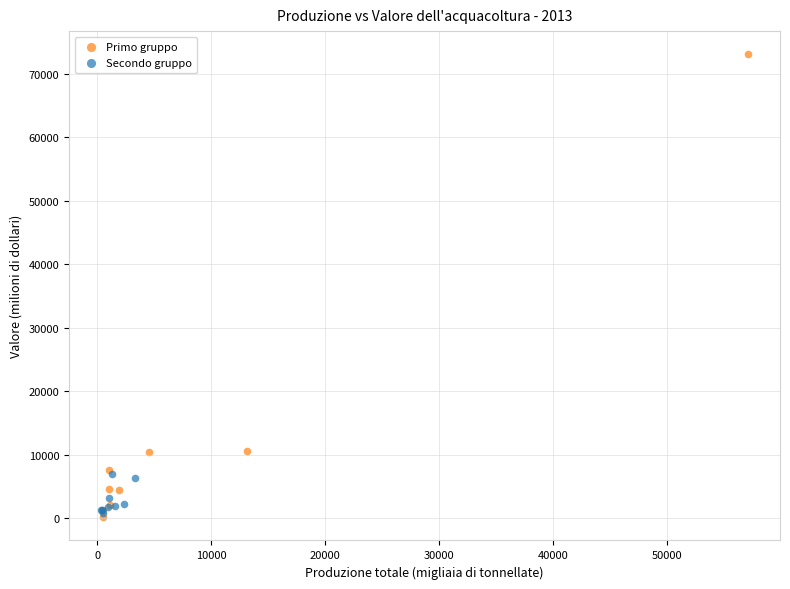

Which series has the widest spread of Y values?

Primo gruppo